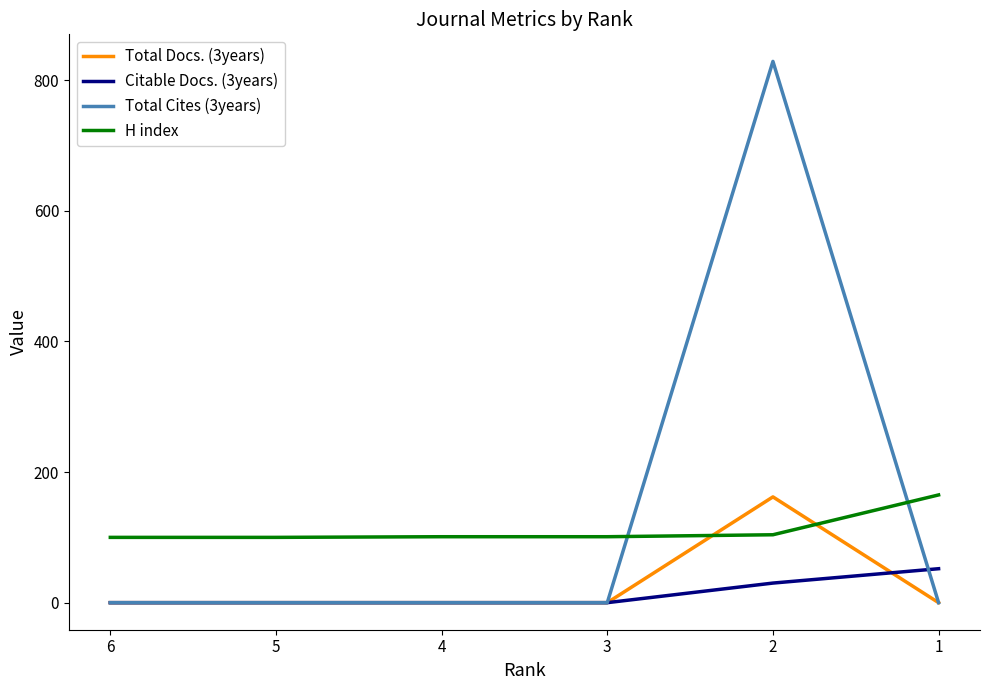

True or false: H index has a value of 256 at 1.

False